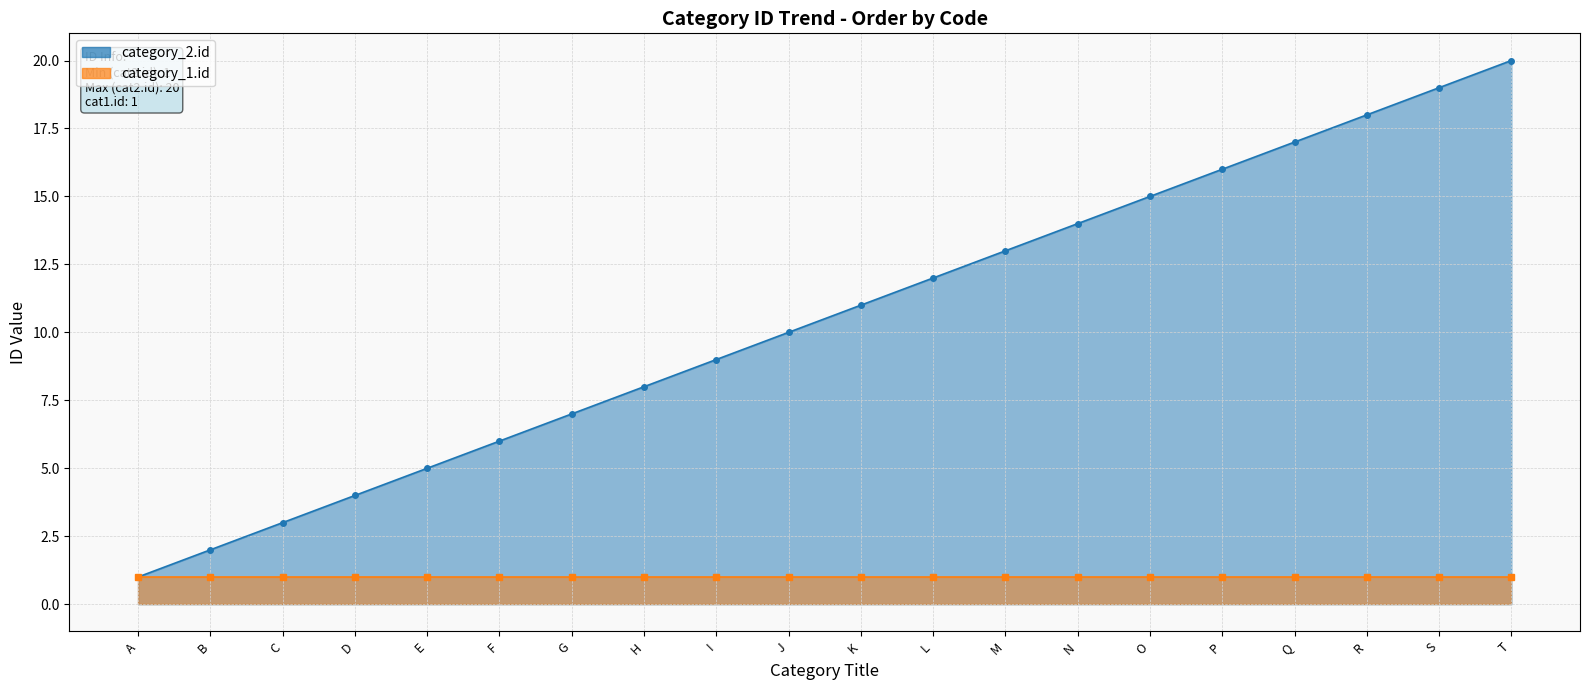

What is the change in value from H to T?

+12